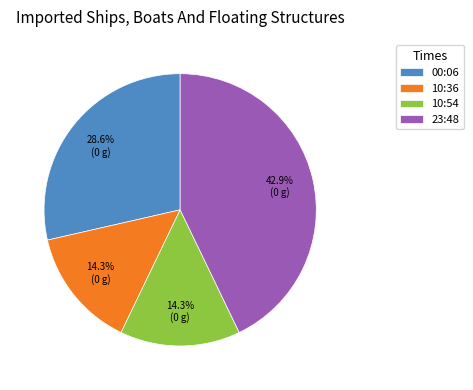

Does 00:06 represent more than half of the total?

No